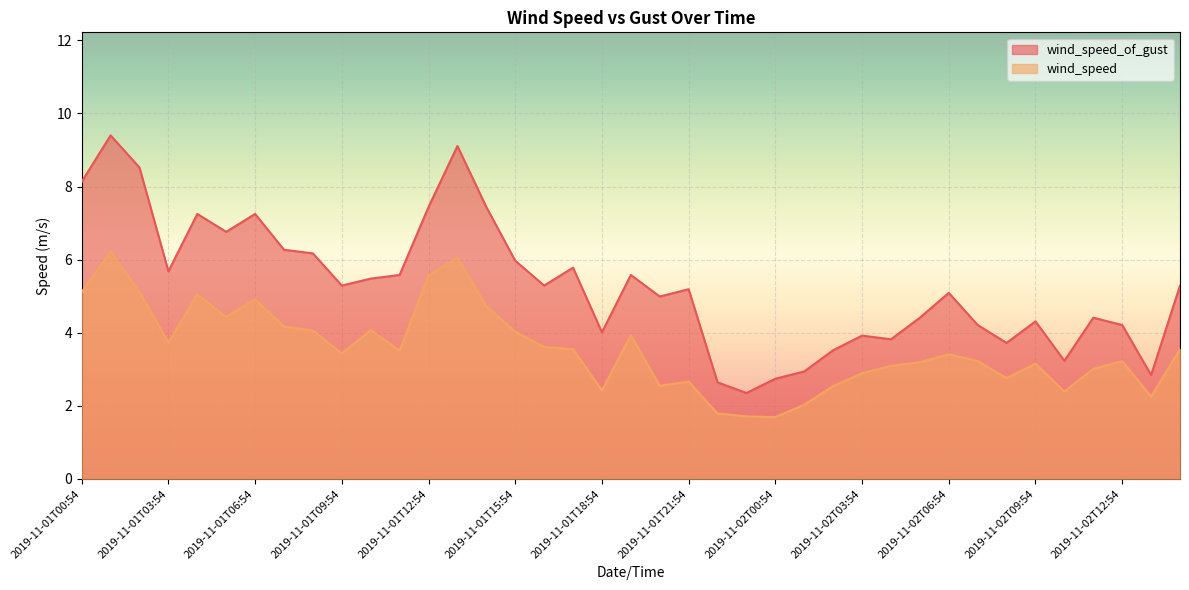

What is the sum of all wind_speed_of_gust values?

206.2